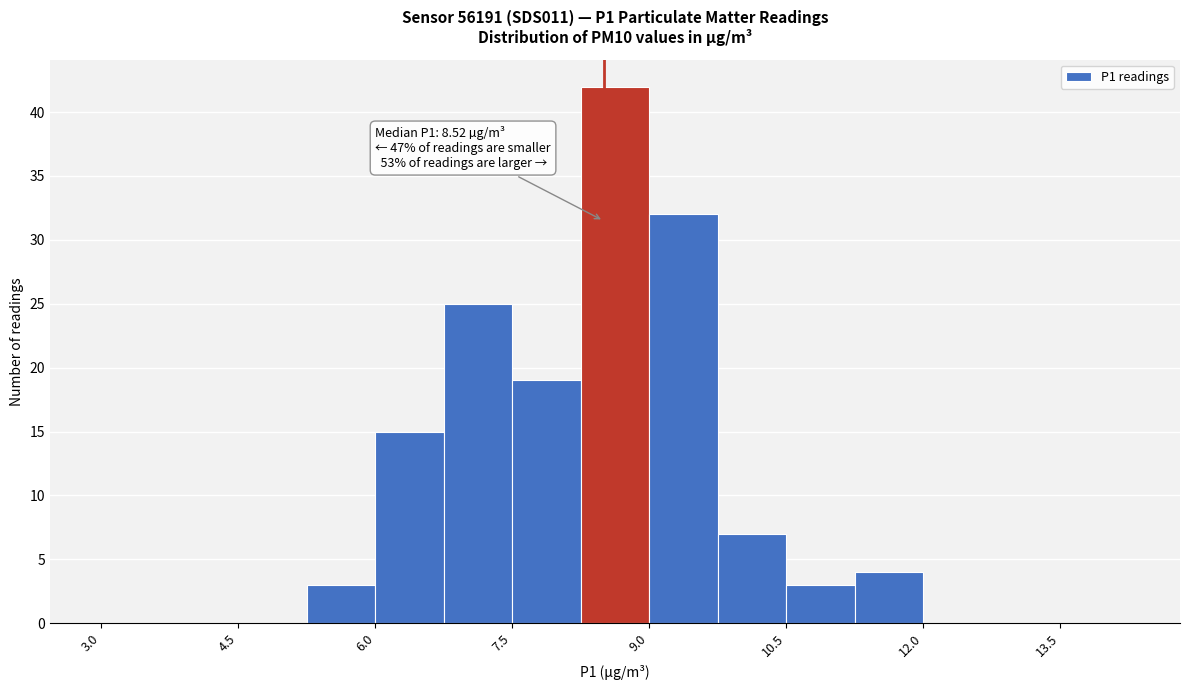

Read against the x-axis, roughly where is the centre of the tallest bar?

8.6